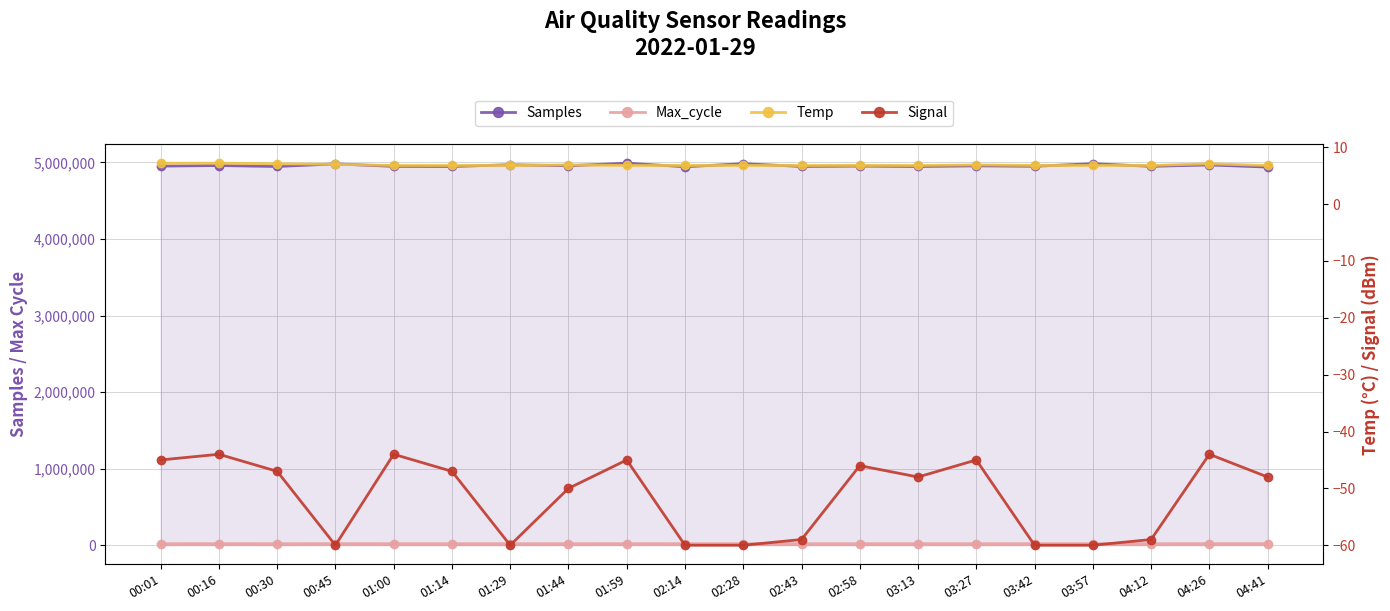

At how many categories does at least one series exceed 1517615?

20